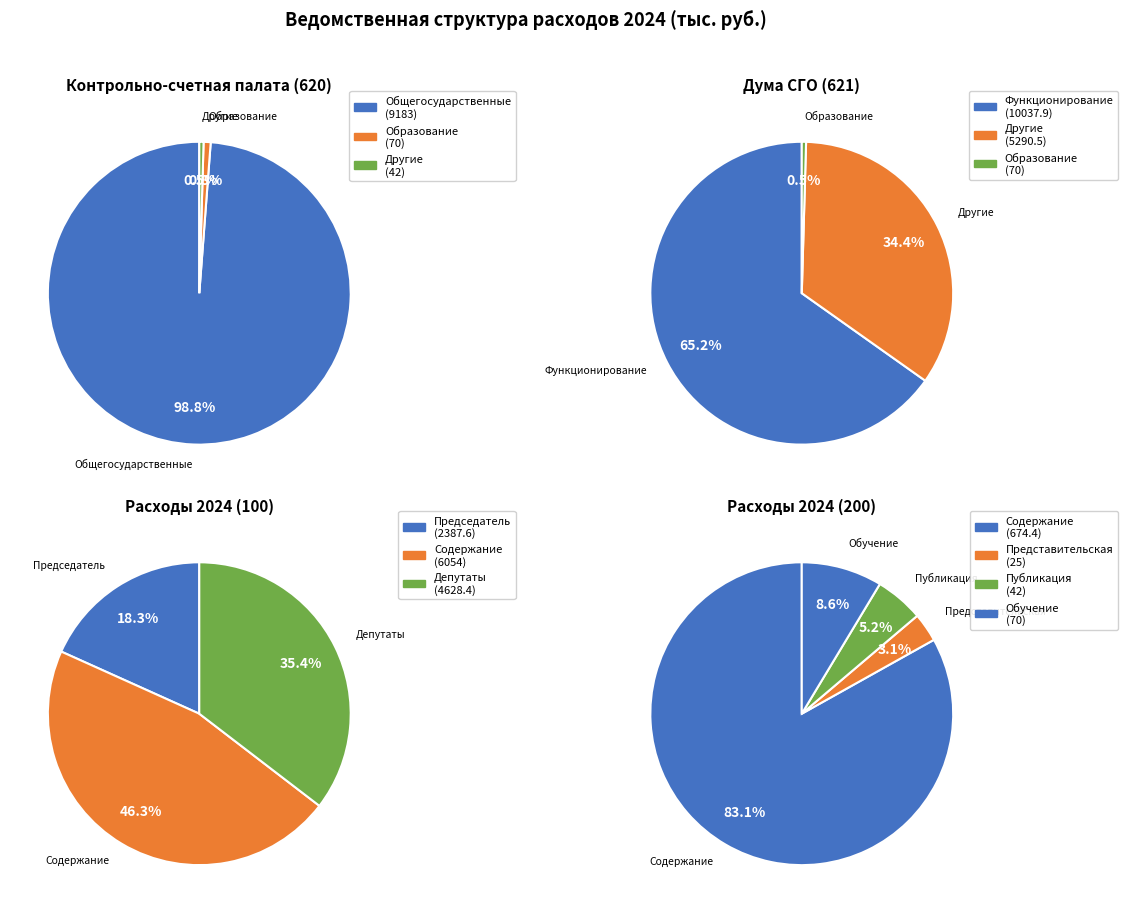

To the nearest percent, what is the average slice percentage?

25%